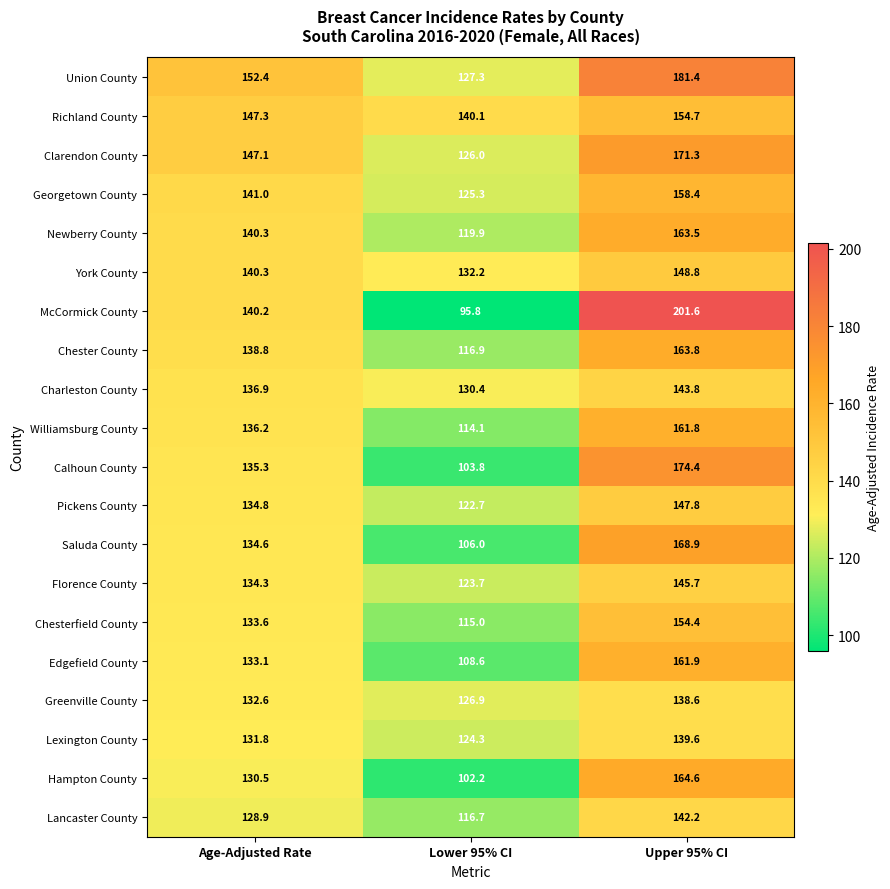

What is the total value across all series at Upper 95% CI?

3187.2